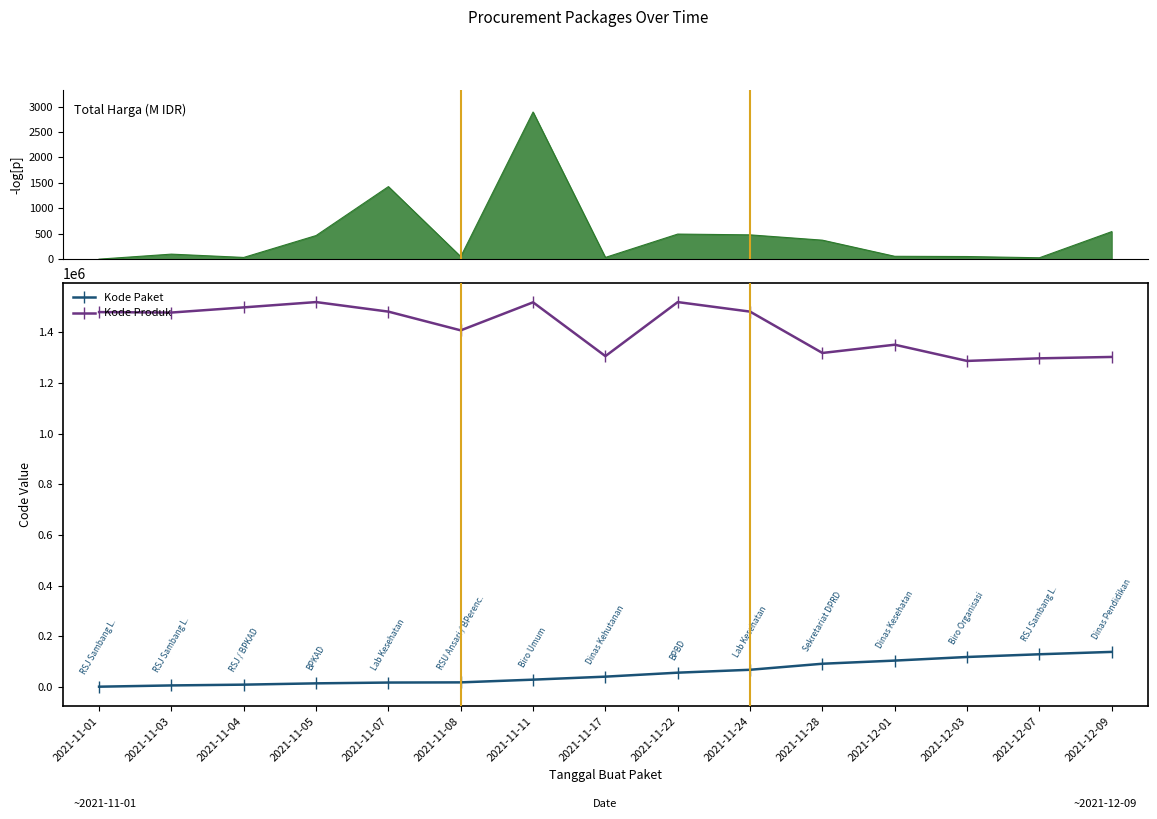

At how many categories does at least one series exceed 35259?

15